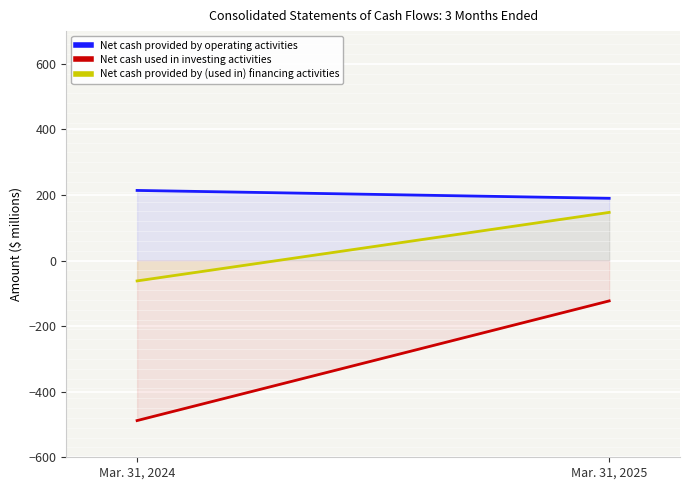

What are all the series names shown in the legend?

Net cash provided by operating activities, Net cash used in investing activities, Net cash provided by (used in) financing activities